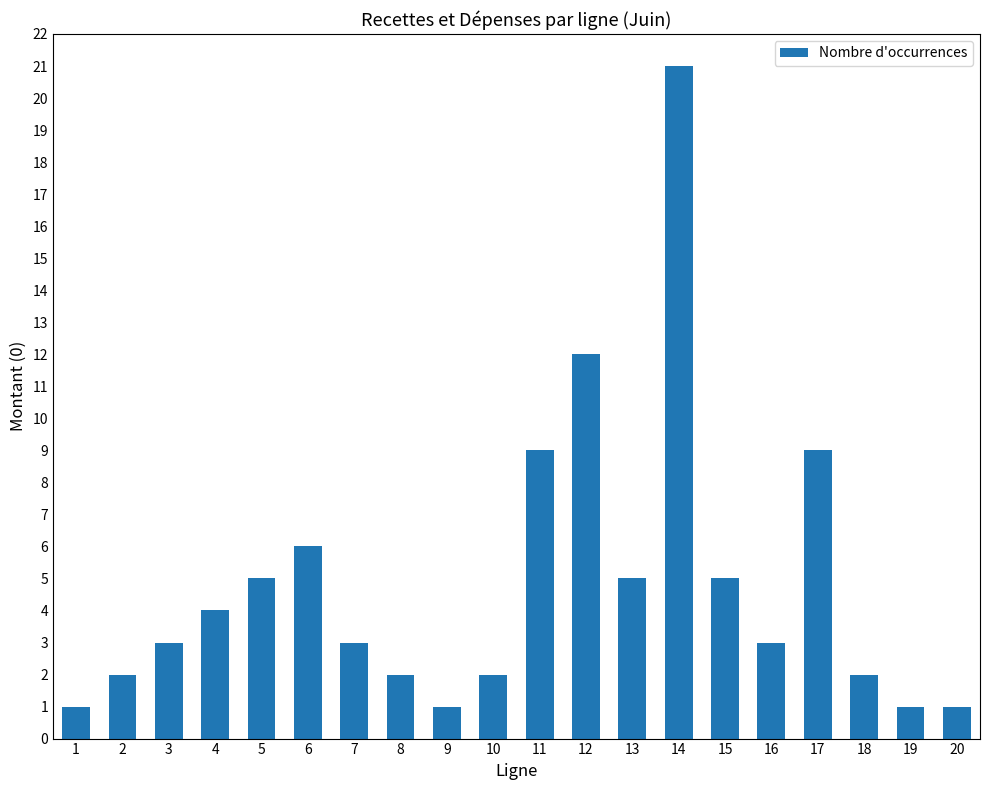

What is the sum of all values?

97